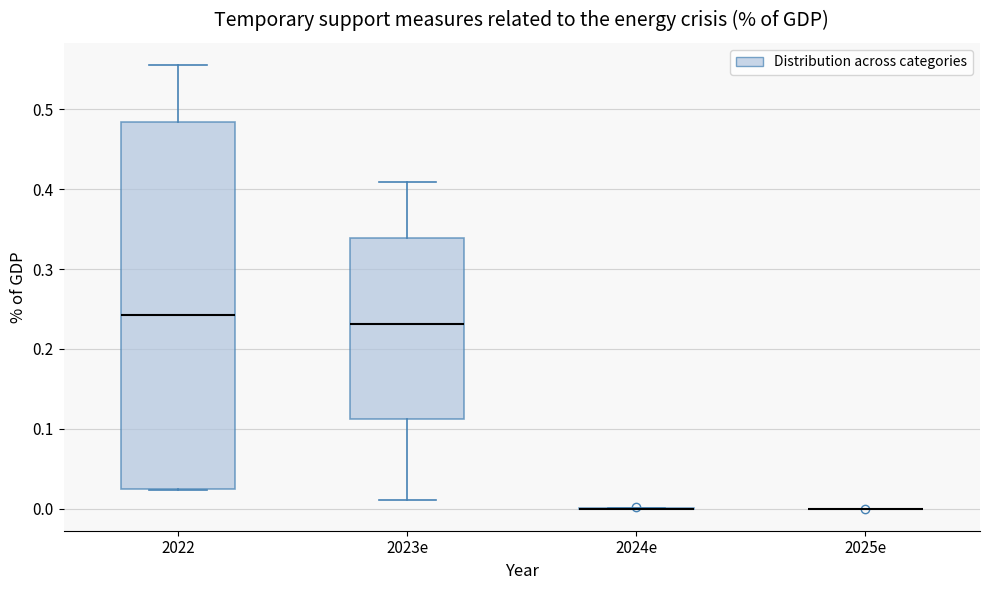

Which box is the tallest, from its lower edge to its upper edge?

2022